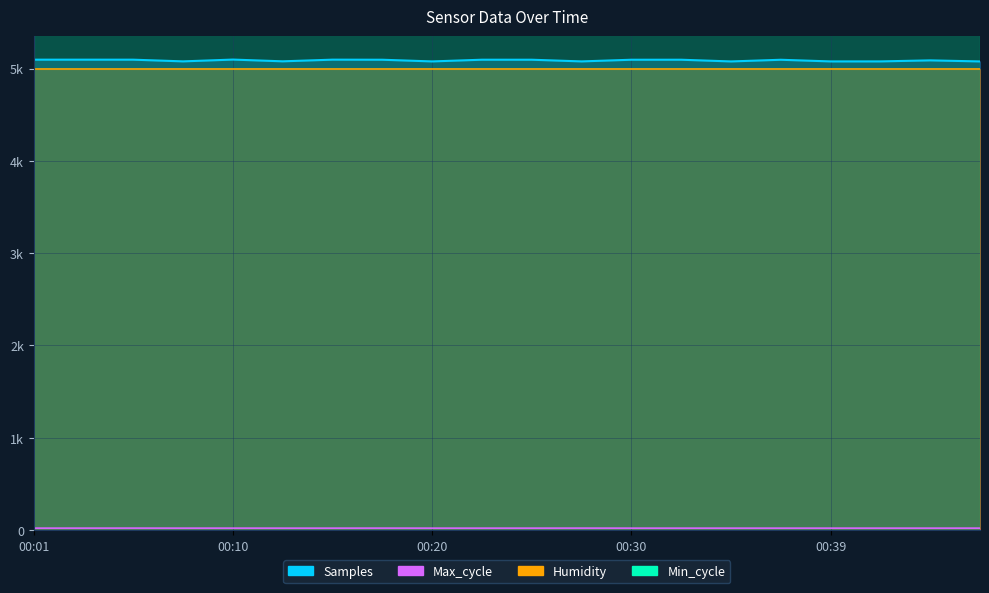

True or false: Samples and Max_cycle intersect in this chart.

False